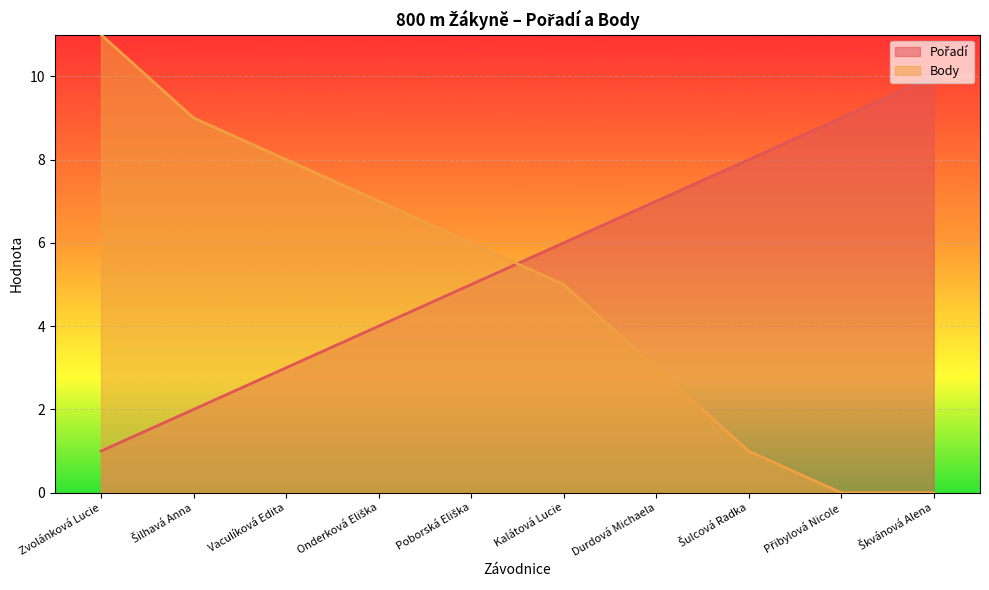

Is it true that Body equals 8 at Vaculíková Edita?

True